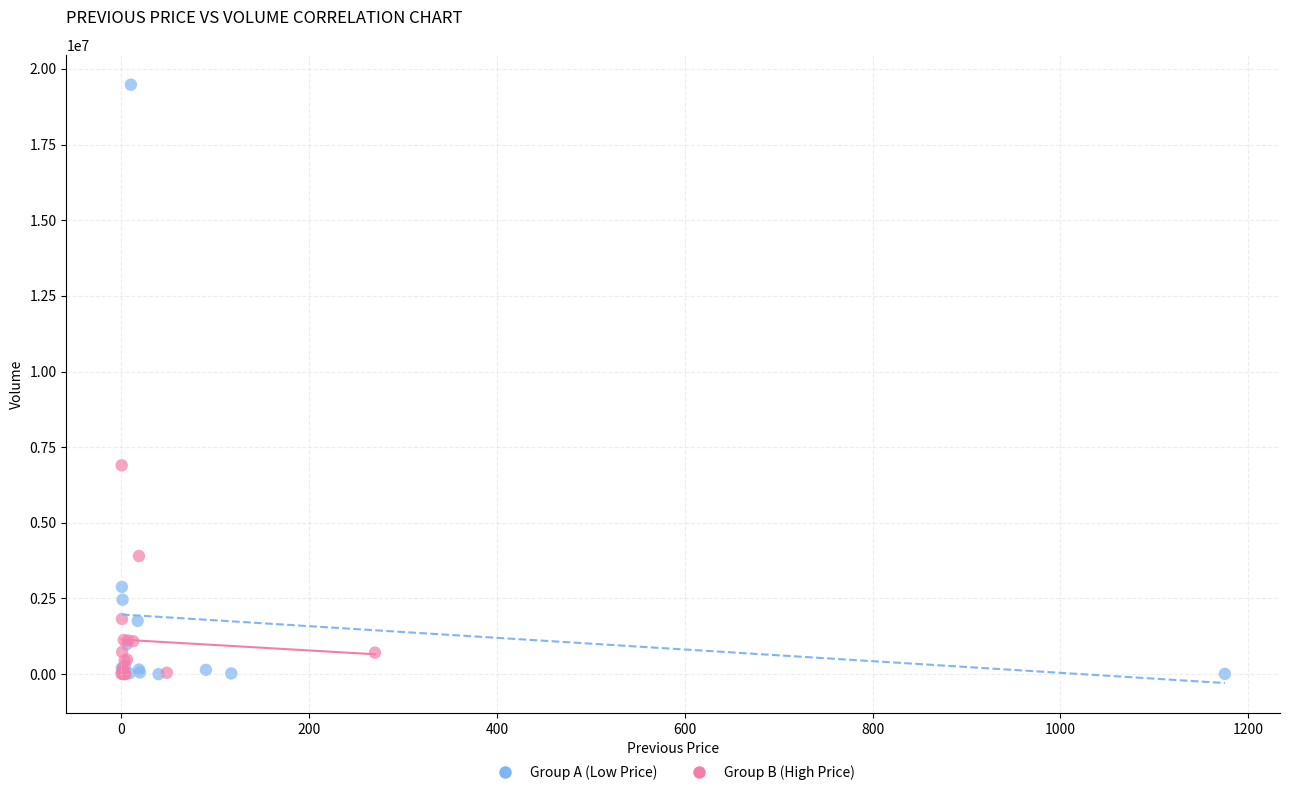

Which series contains the highest Y value?

Group A (Low Price)